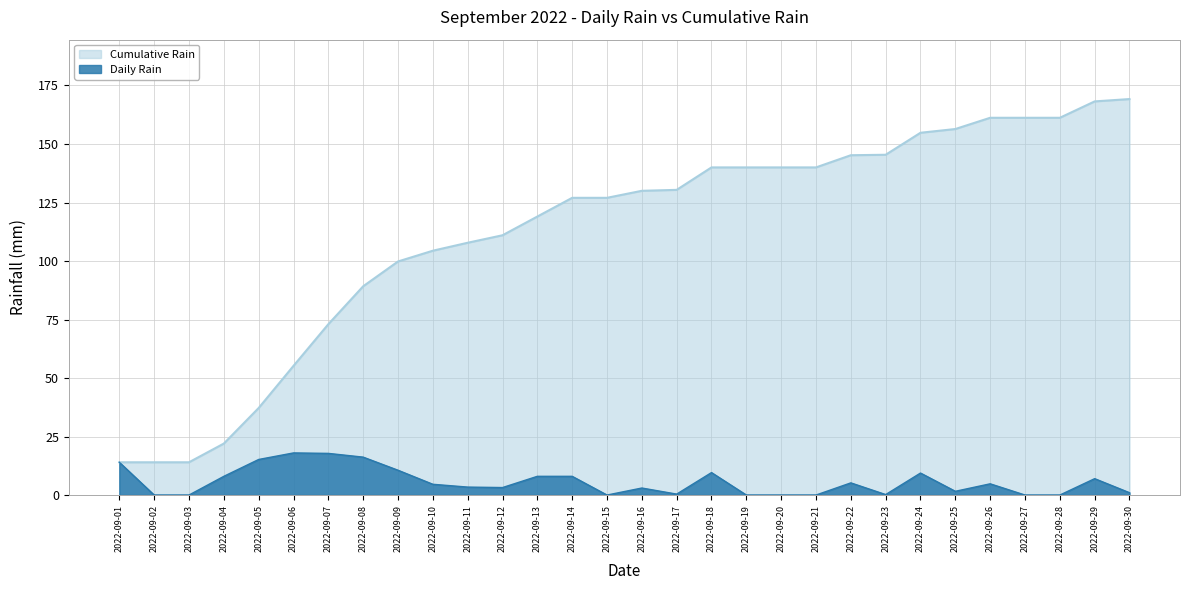

What is the value of the Cumulative Rain point at the 26th from the left?

161.2